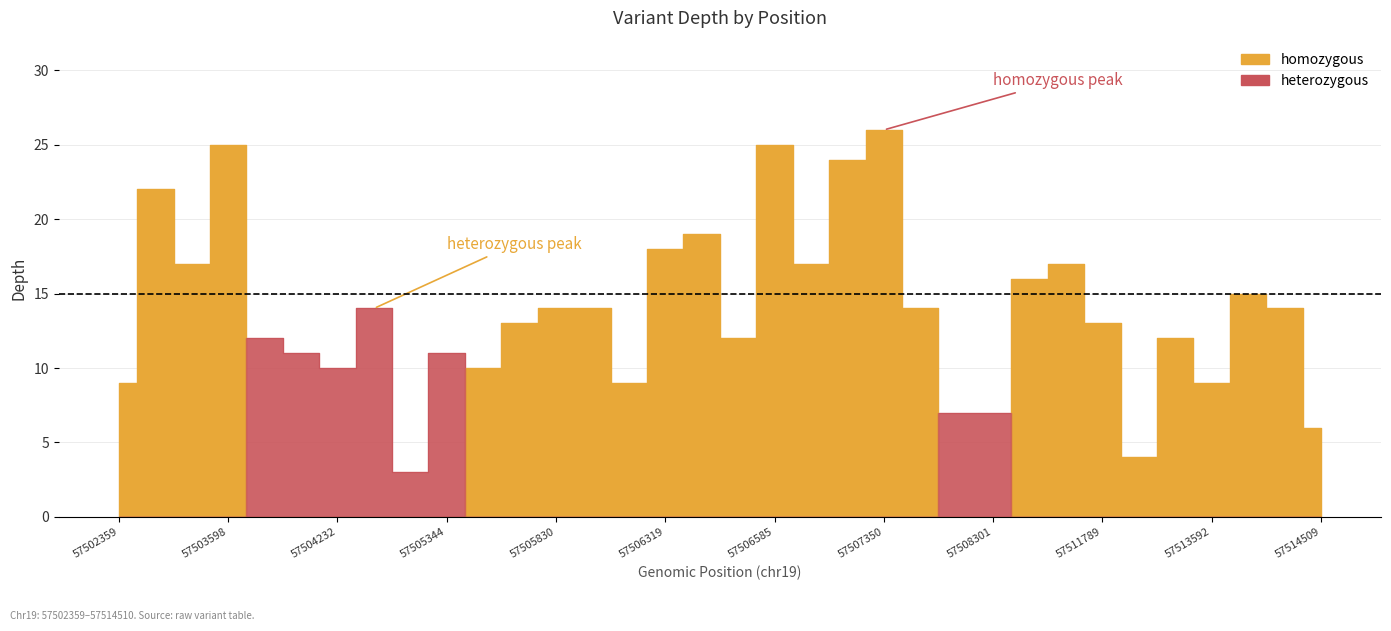

What is the value of the heterozygous point at the 1st from the left?

12